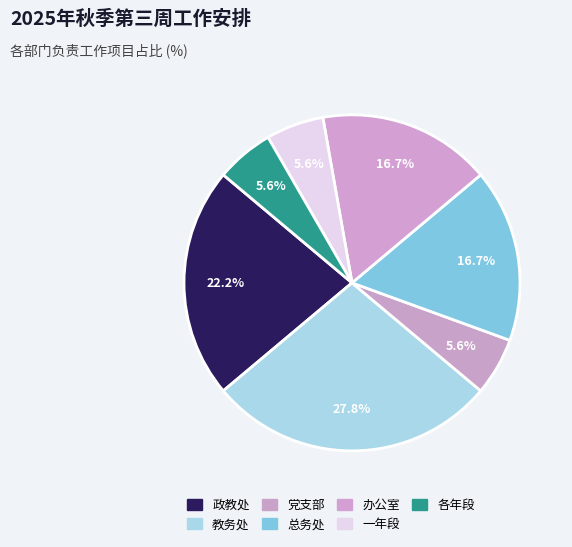

What portion of the pie excludes 总务处?

83.3%